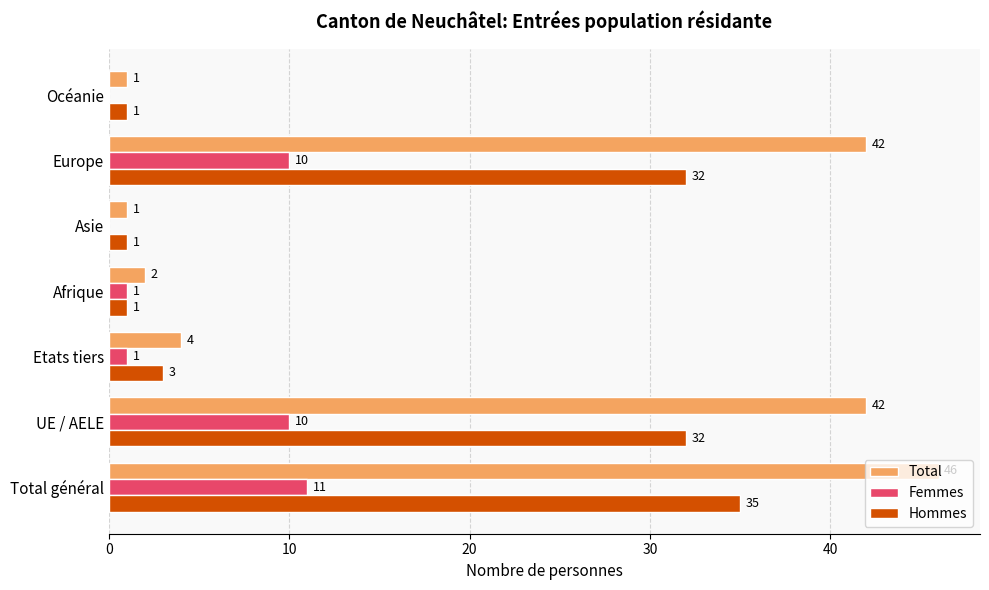

At which category is the sum across all series the highest?

Total général